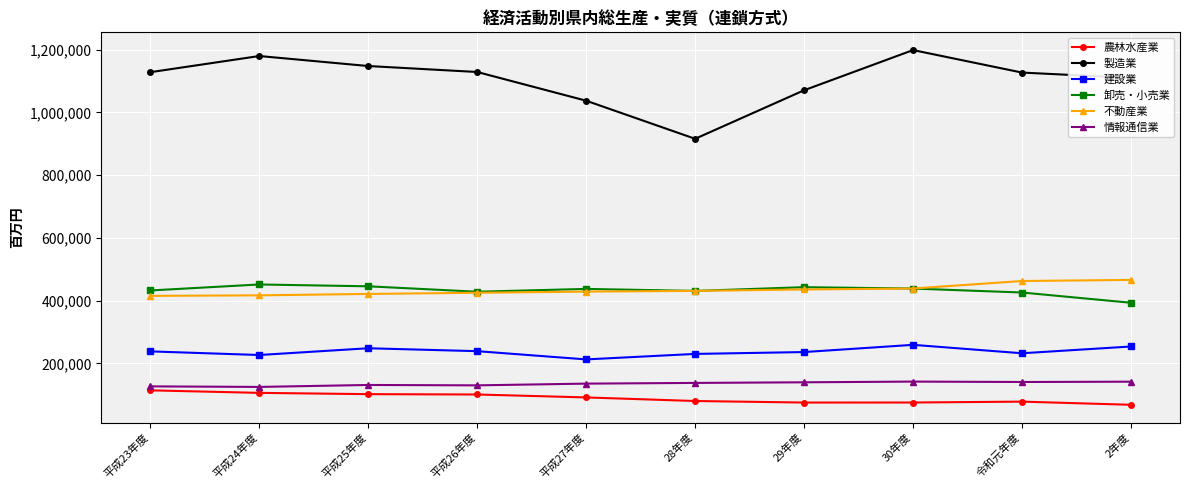

Is it true that 卸売・小売業 equals 425984 at 令和元年度?

True